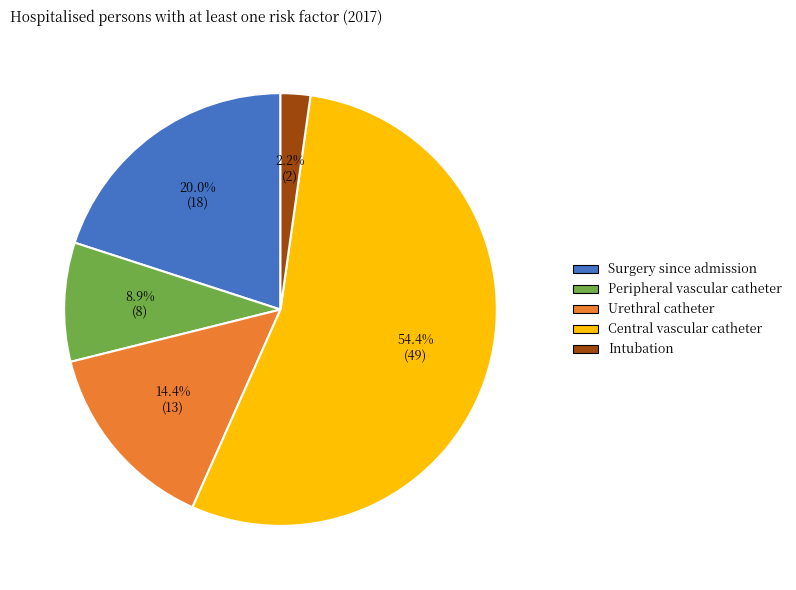

How many slices are in this pie chart?

5